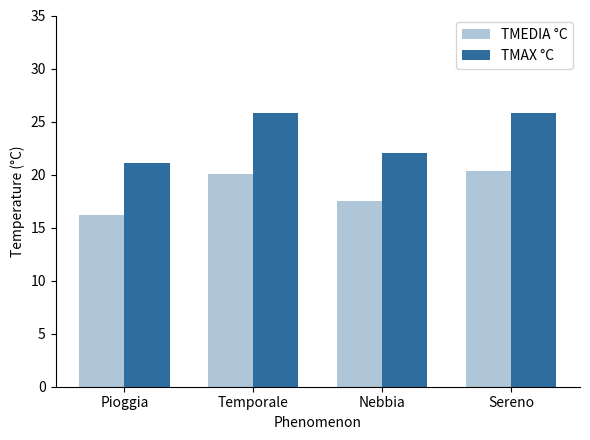

What is the average value of the TMEDIA °C series?

18.5